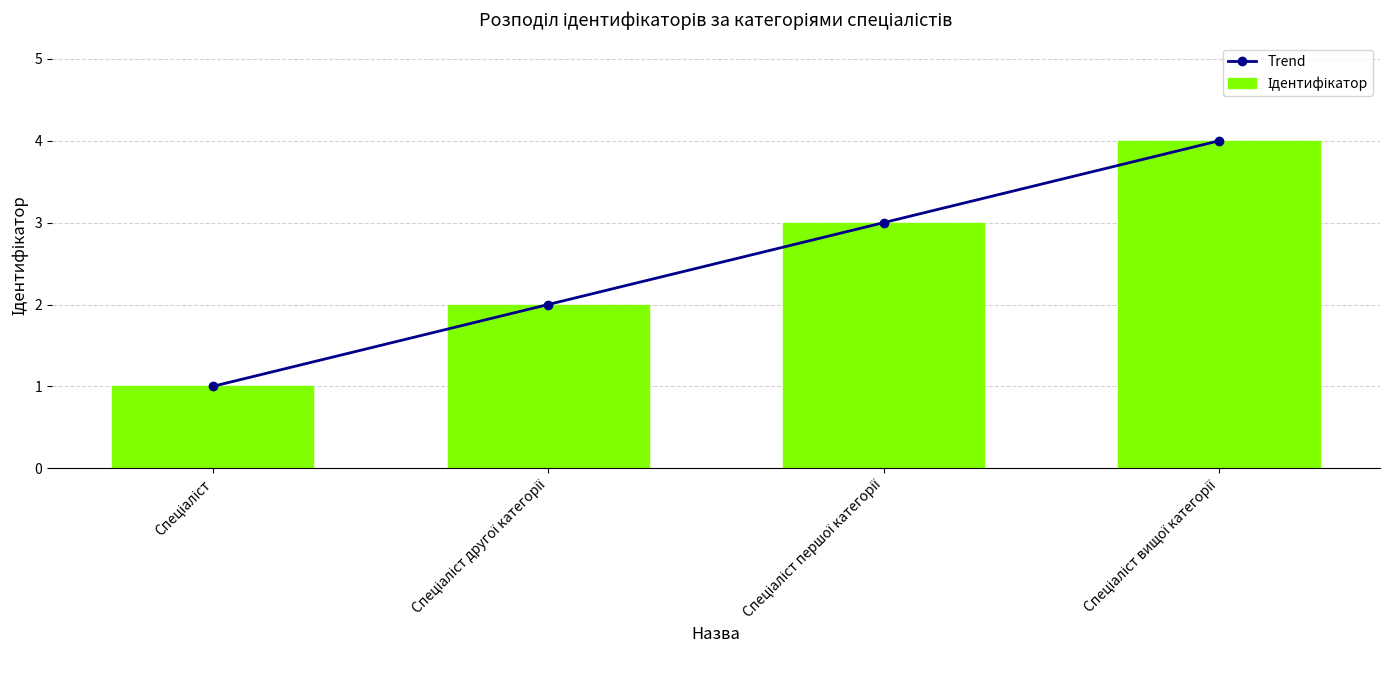

What is the average value of the Ідентифікатор series?

2